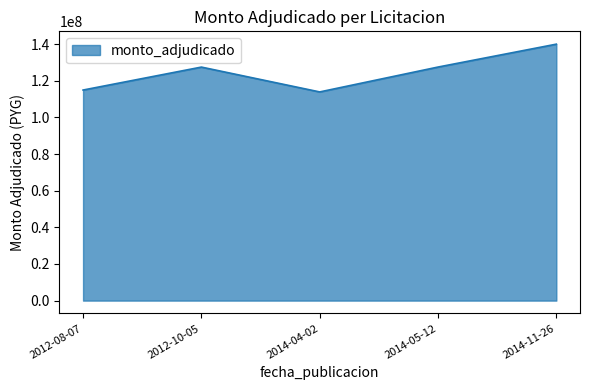

Does the chart have visible grid lines?

No